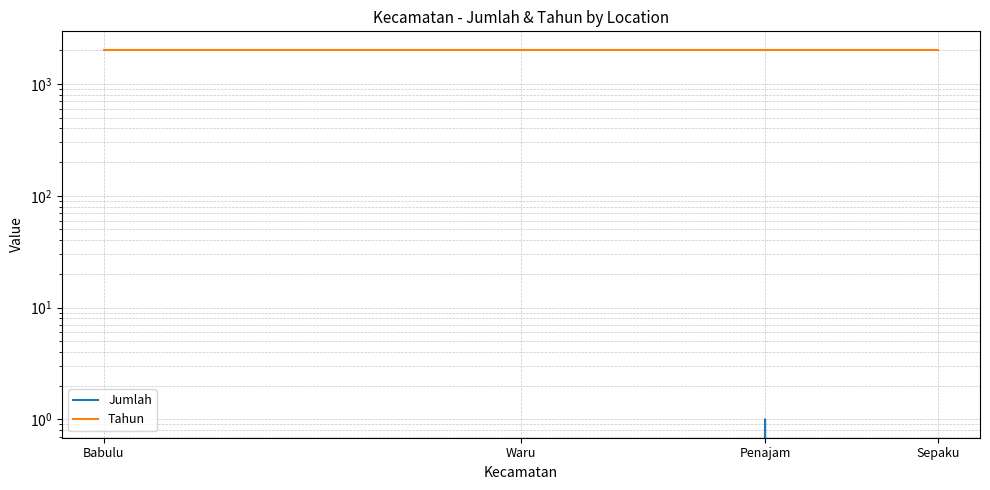

Reading left to right, extract all data points from this chart.

Jumlah: Babulu=0	Waru=0	Penajam=1	Sepaku=0
Tahun: Babulu=2023	Waru=2023	Penajam=2023	Sepaku=2023